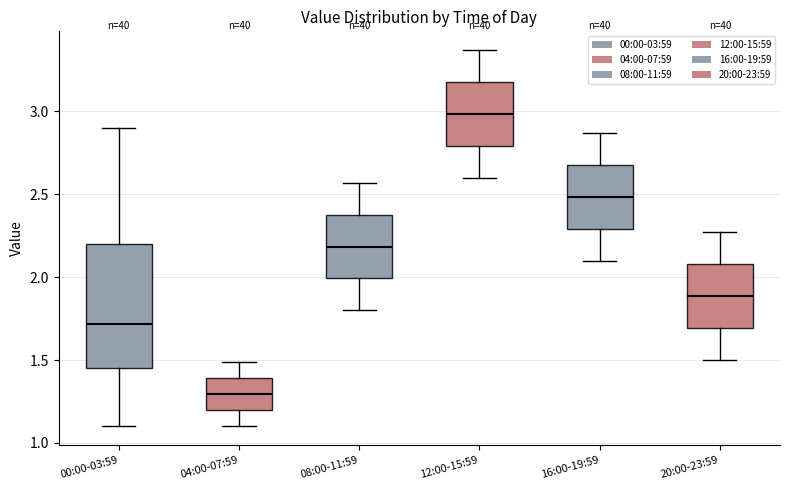

Which box is the tallest, from its lower edge to its upper edge?

00:00-03:59